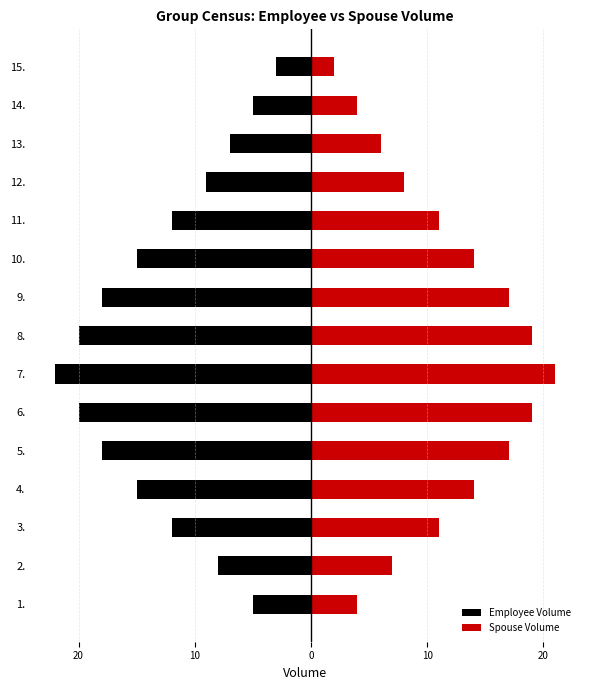

Is it true that Spouse Volume equals 22 at 10.?

False